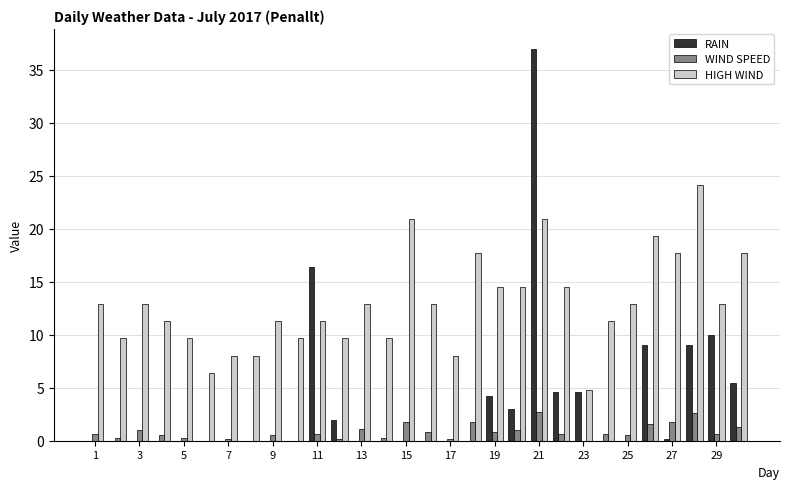

What are all the series names shown in the legend?

RAIN, WIND SPEED, HIGH WIND